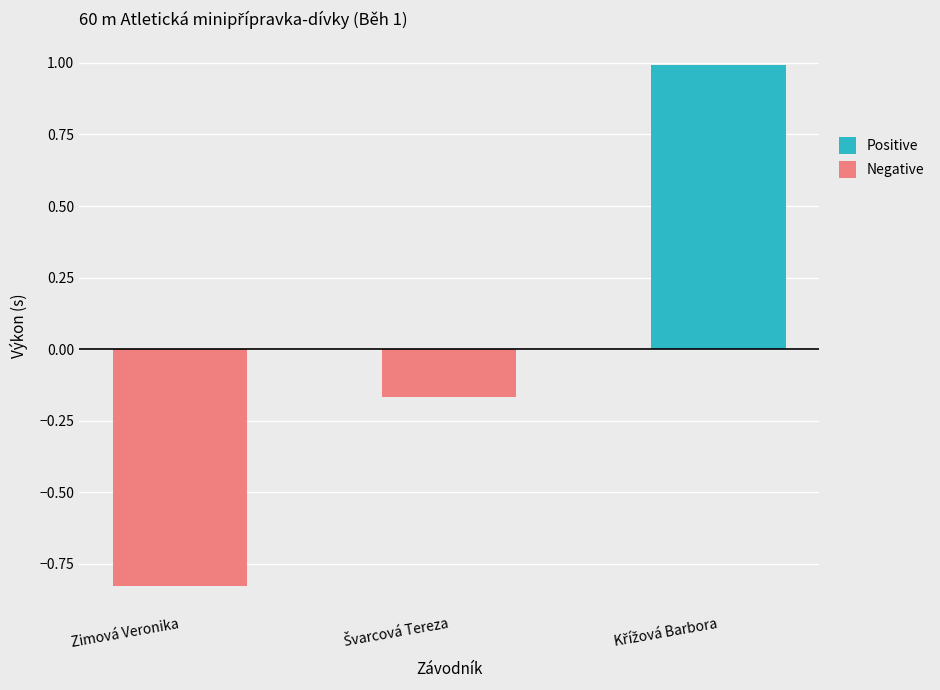

List the series in order of their overall mean, lowest first.

Negative, Positive